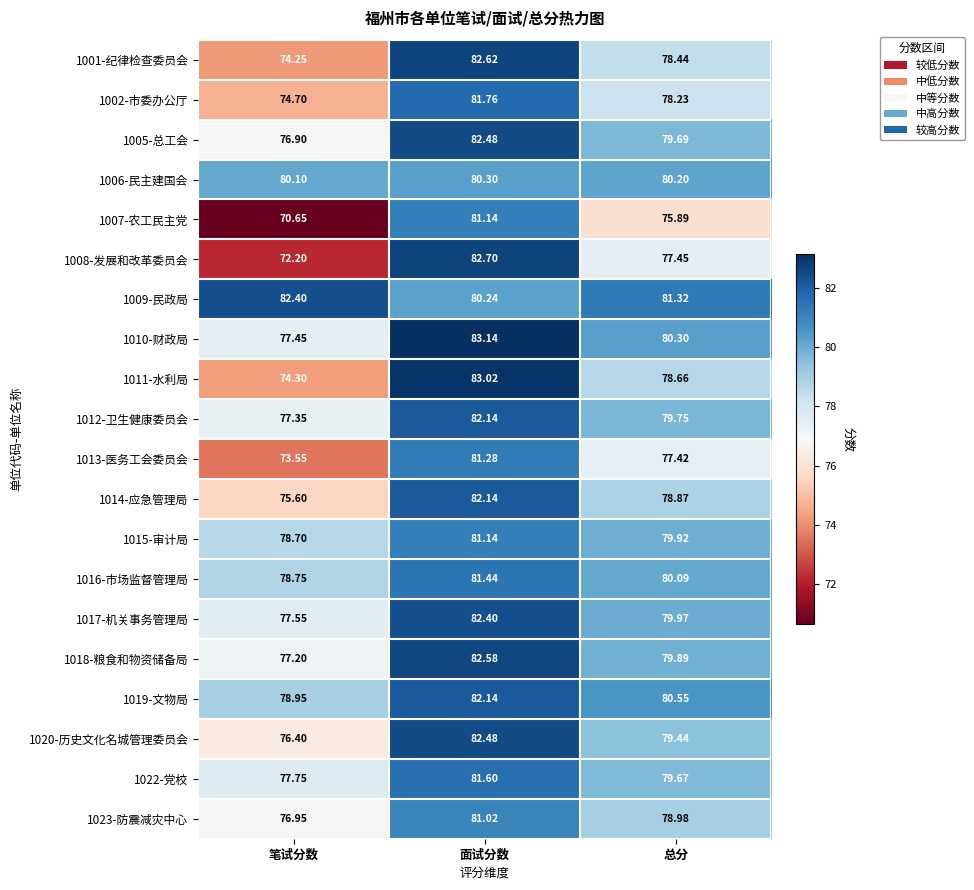

List the labels in order of 1011-水利局 value, smallest first.

笔试分数, 总分, 面试分数